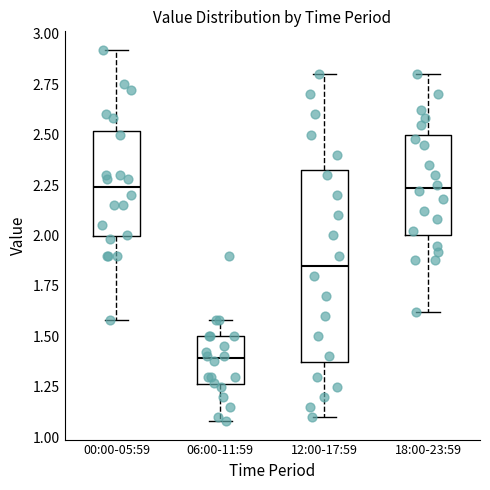

Reading left to right, read every box against the y-axis: the position of its median line, the range the box covers, and the ends of its whiskers. The values are not printed on the chart, so give them approximately, as read against the axis.

00:00-05:59: median 2.25, box 2.00 to 2.50, whiskers 1.60 to 2.90
06:00-11:59: median 1.40, box 1.25 to 1.50, whiskers 1.10 to 1.60
12:00-17:59: median 1.85, box 1.40 to 2.35, whiskers 1.10 to 2.80
18:00-23:59: median 2.25, box 2.00 to 2.50, whiskers 1.60 to 2.80